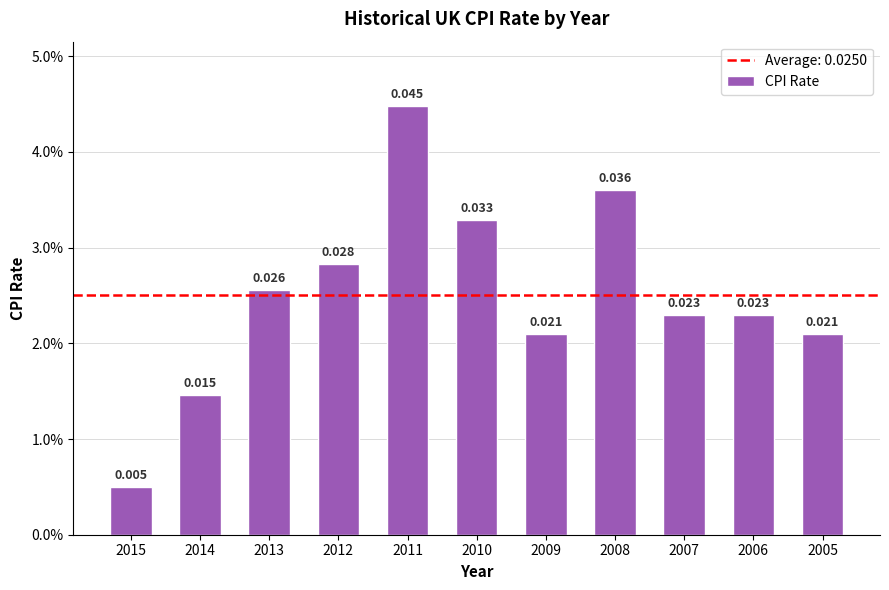

Is it true that the value at 2015 is 0.0?

False